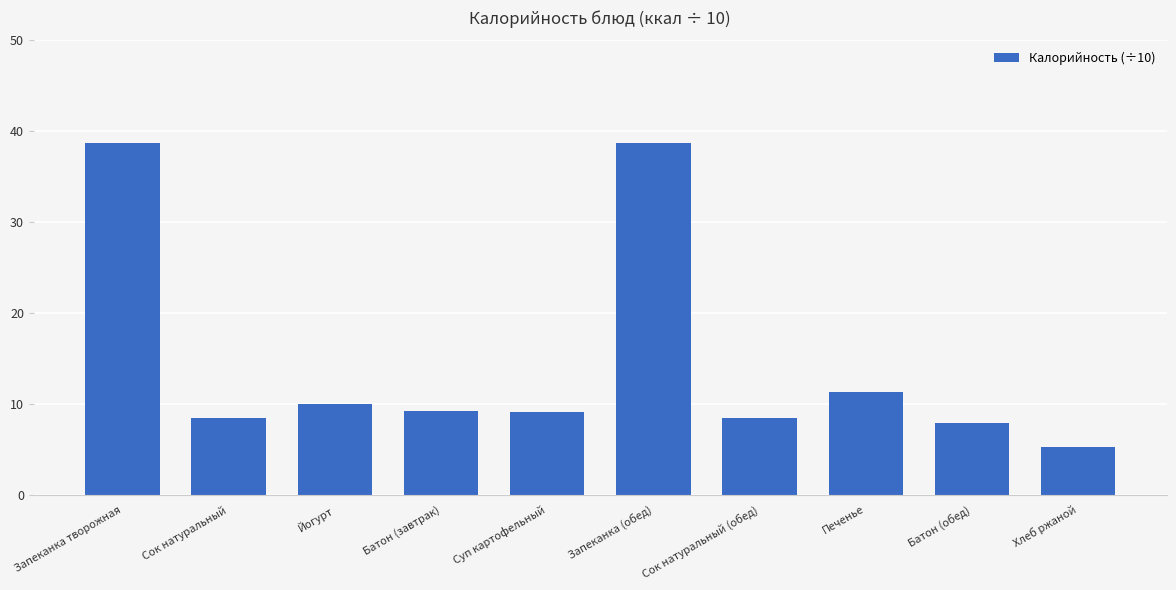

The value at Сок натуральный (обед) is 3.1. True or false?

False